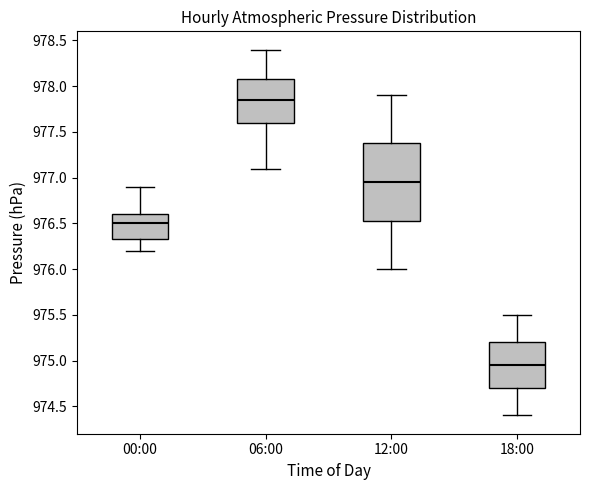

Which box's median line is the highest?

06:00